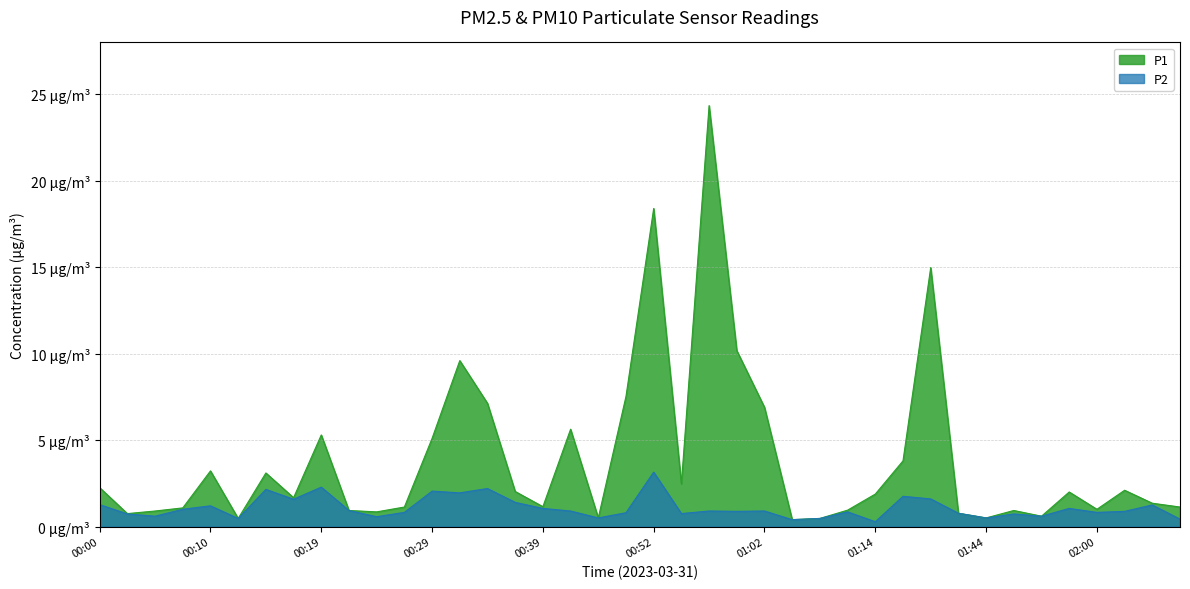

At which category is the sum across all series the highest?

00:57